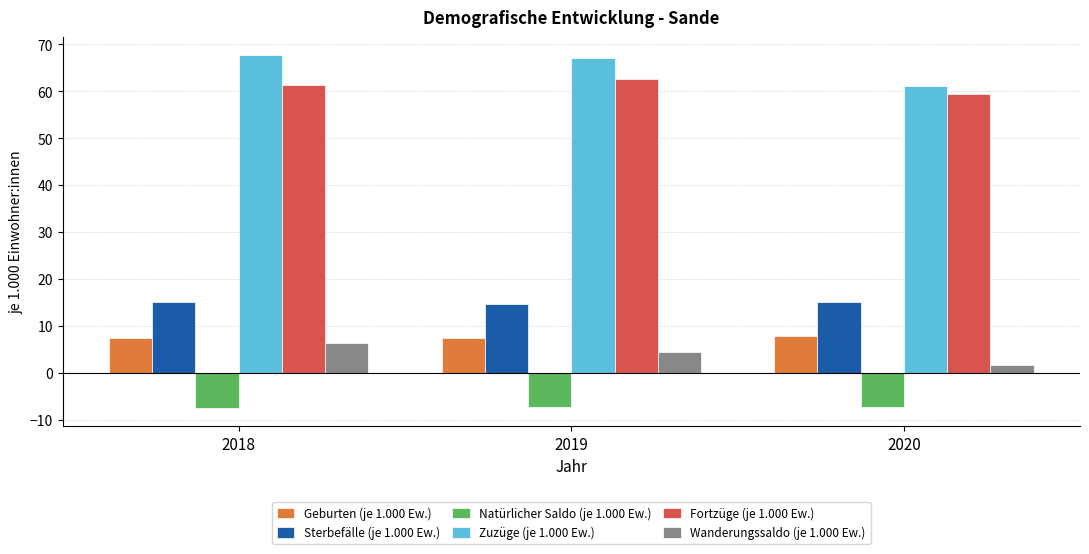

The value of Zuzüge (je 1.000 Ew.) at 2020 is 15.3. True or false?

False